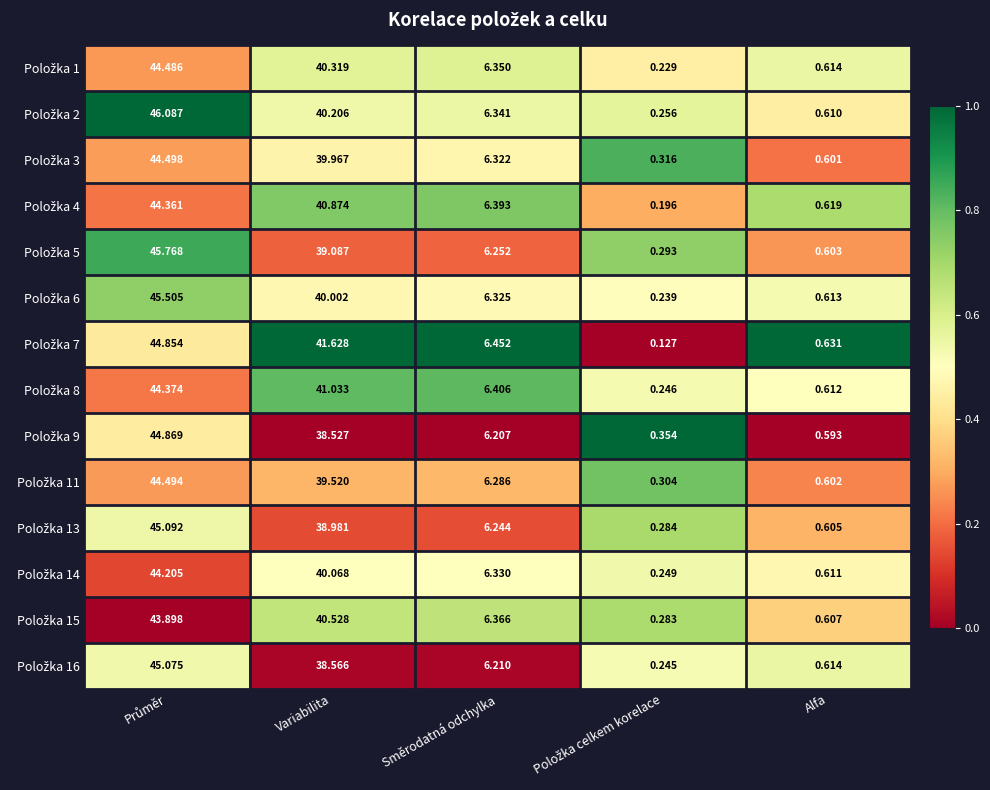

At how many categories does at least one series exceed 0?

5